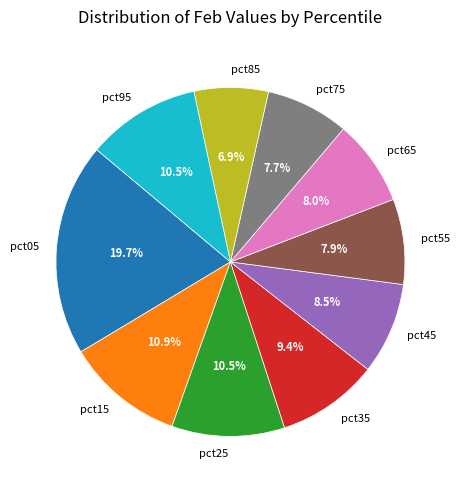

To the nearest percent, what is the combined percentage of pct95 and pct45?

19%